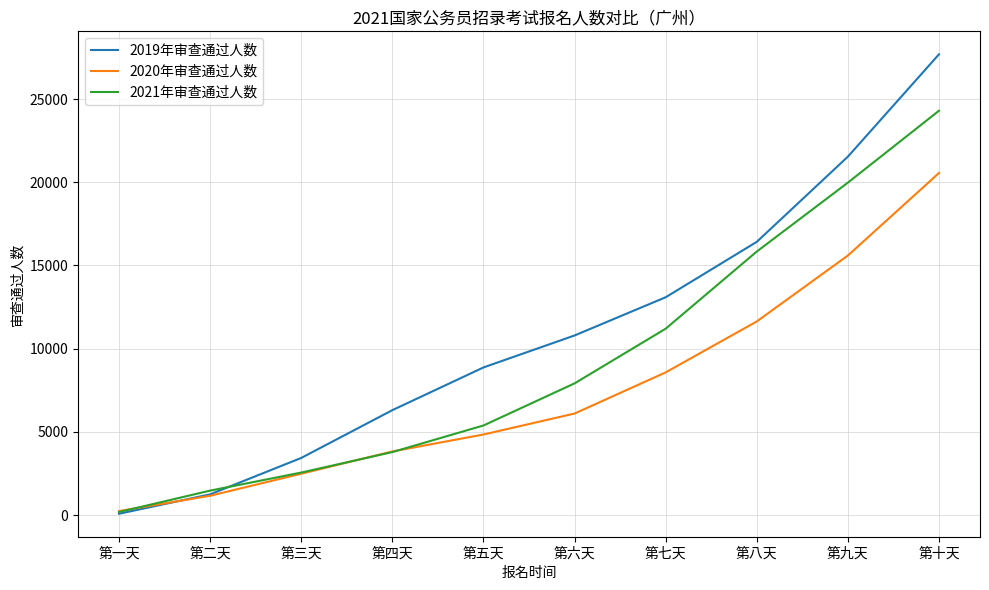

True or false: 2020年审查通过人数 has more than 1 interior local peaks.

False